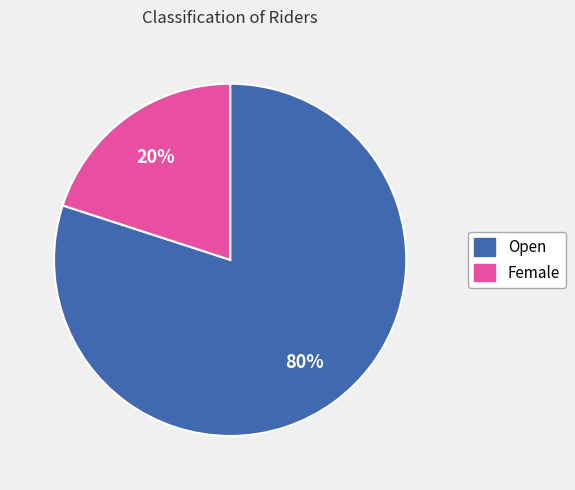

Is the sum of Female and Open greater than half?

Yes